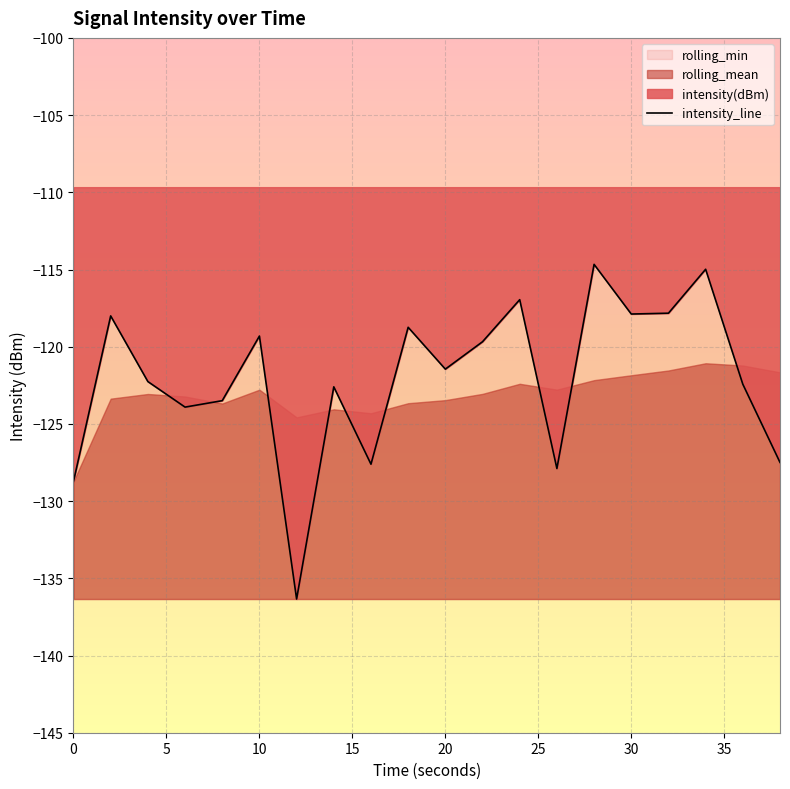

Reading left to right, extract all data points from this chart.

-128.7	-118.0	-122.3	-123.9	-123.5	-119.3	-136.3	-122.6	-127.6	-118.7	-121.5	-119.7	-117.0	-127.9	-114.7	-117.9	-117.8	-115.0	-122.4	-127.5